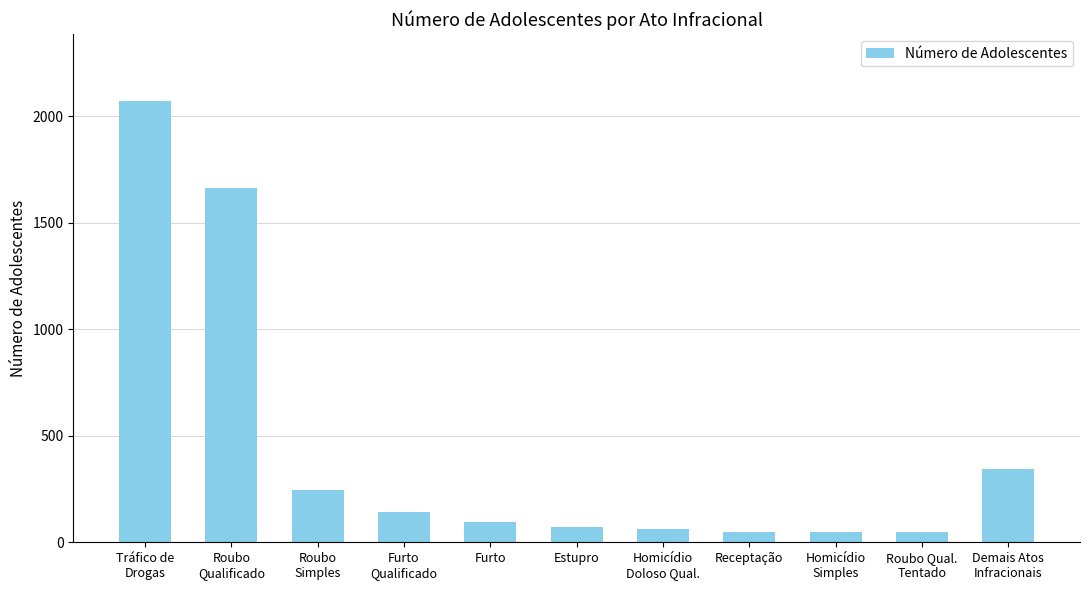

What is the maximum value shown in the chart?

2074